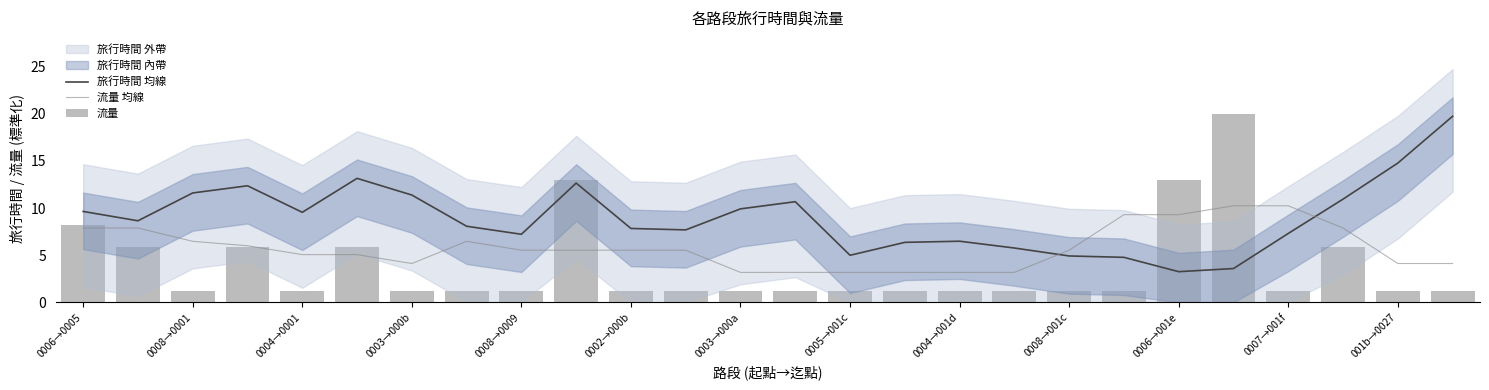

How many intersections are there between 旅行時間 均線 and 流量 均線?

2